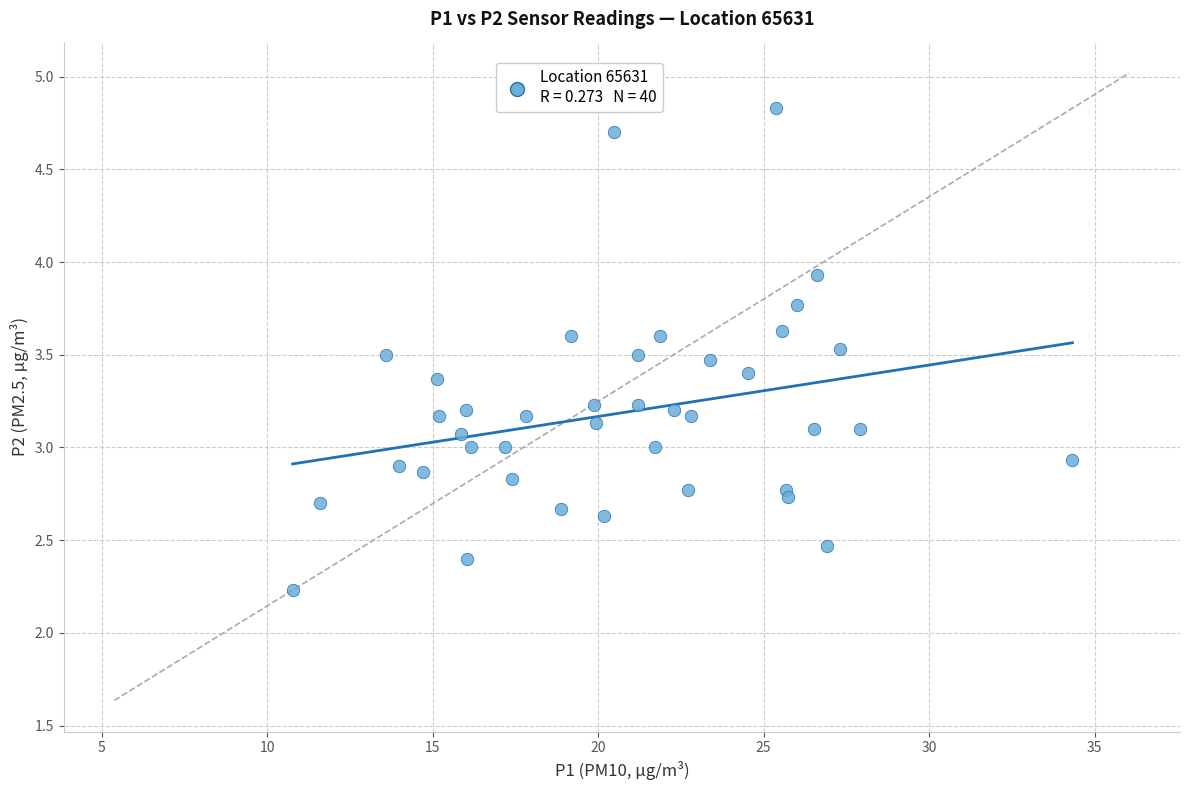

What is the range of Y values (max minus min)?

2.6